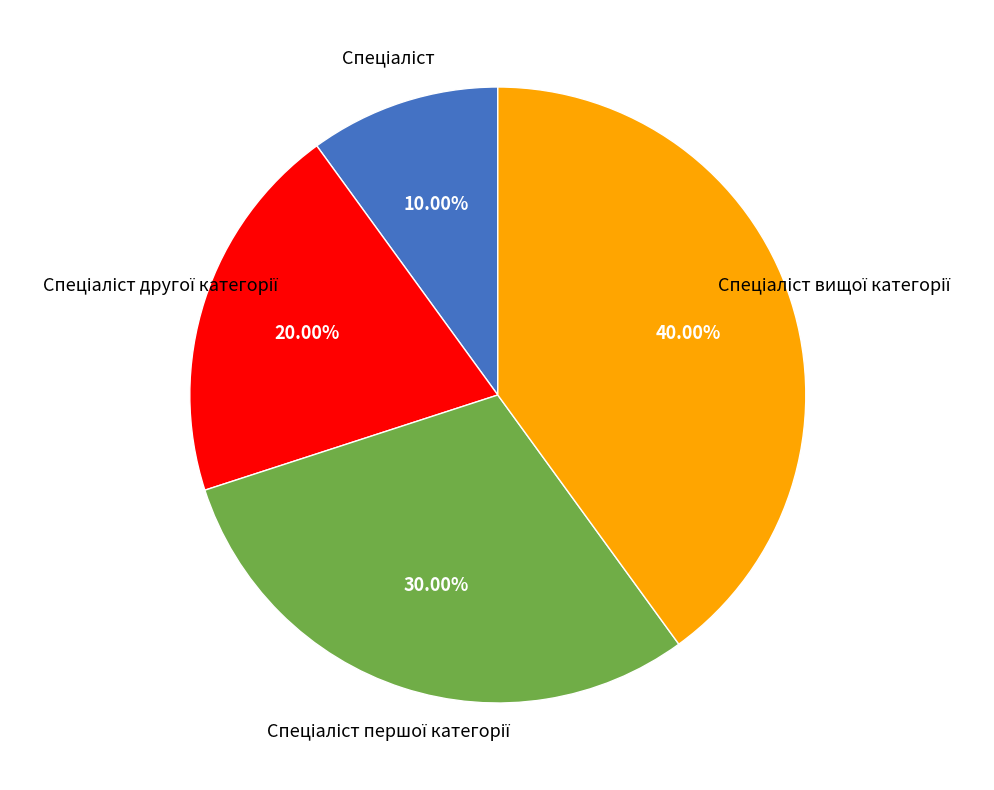

Does any single category account for the majority?

No